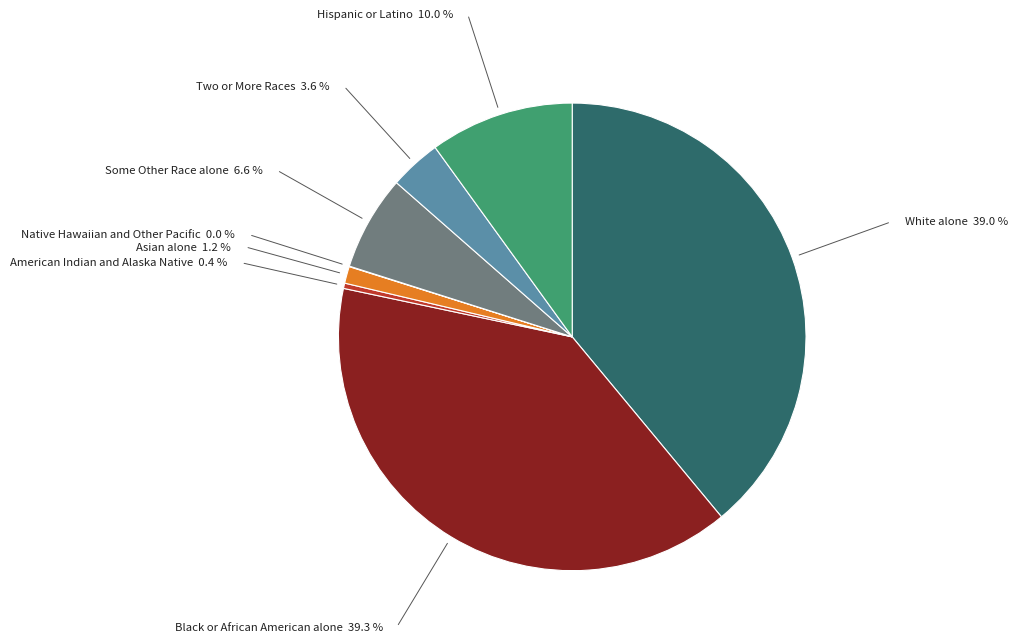

Does any single category account for the majority?

No